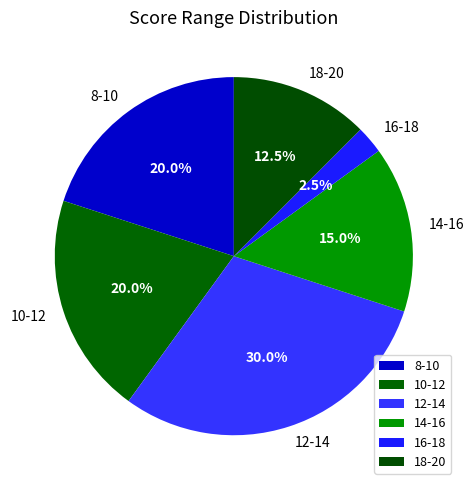

Does 14-16 account for over 50% of the chart?

No